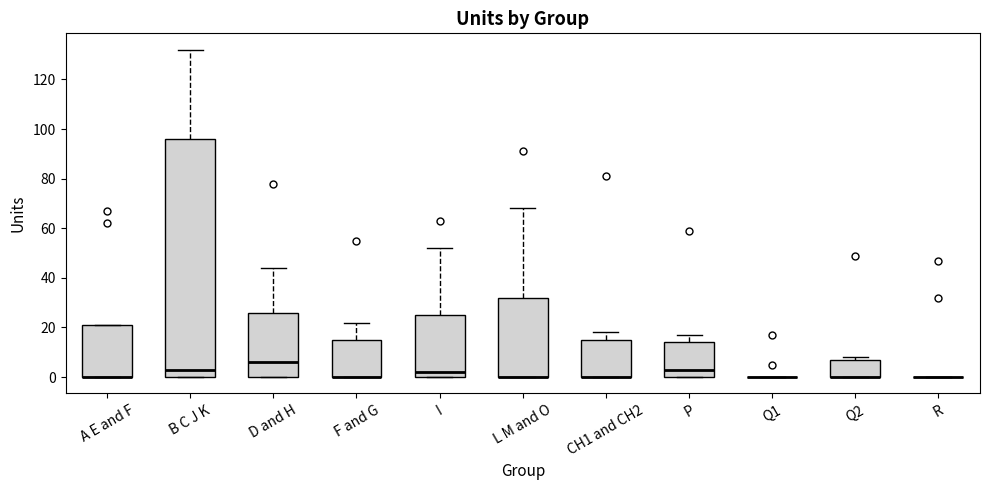

Which box is the tallest, from its lower edge to its upper edge?

B C J K